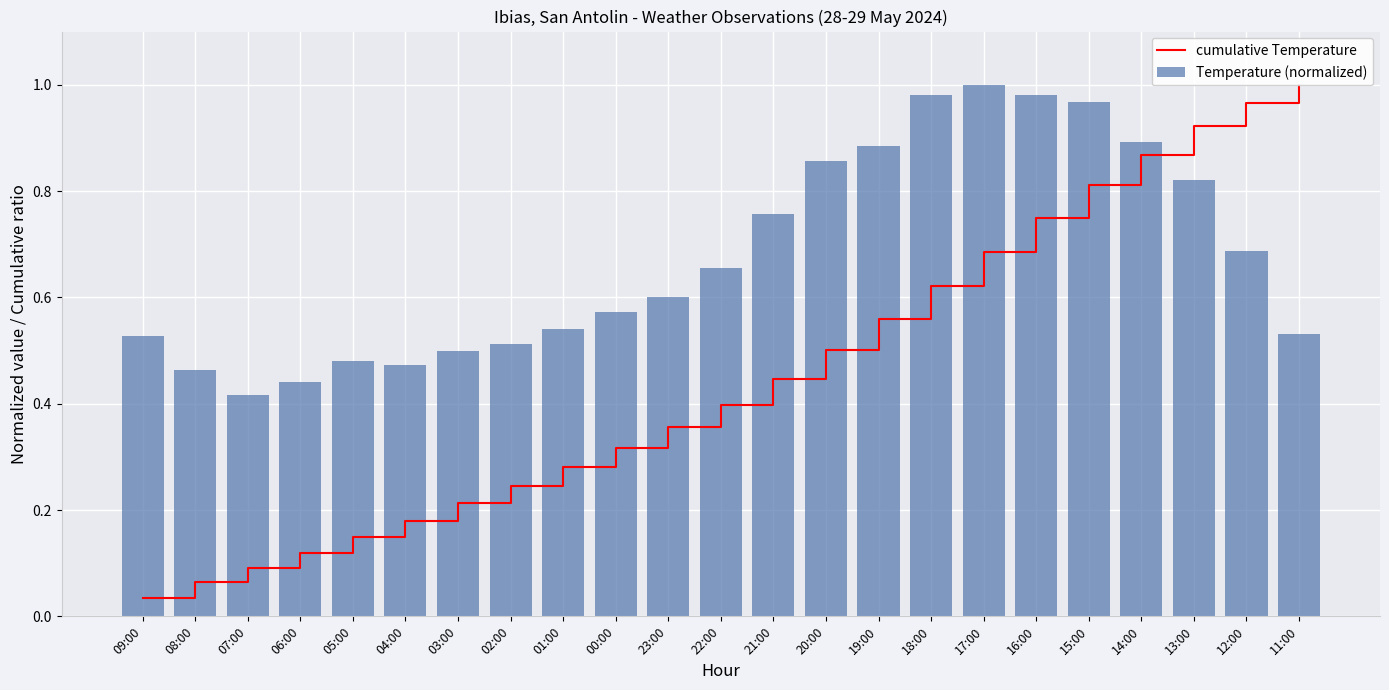

The Temperature (normalized) series shows 1.6 at 19:00. True or false?

False